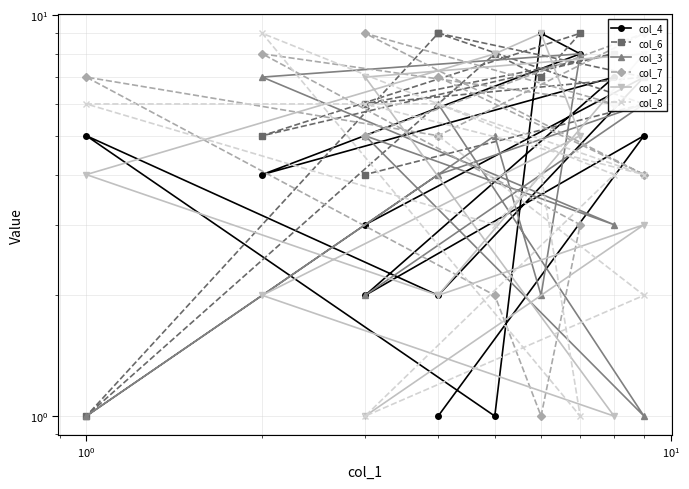

True or false: col_8 has a value of 4 at $\mathdefault{10^{1}}$.

True